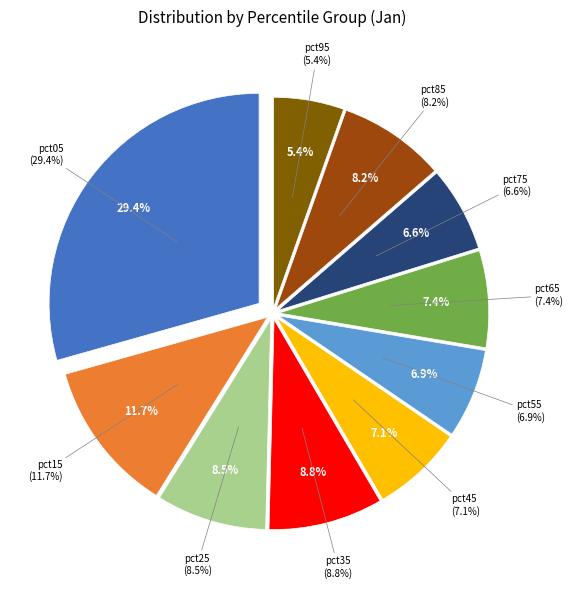

To the nearest percent, what is the difference between the largest and smallest slice percentages?

24%